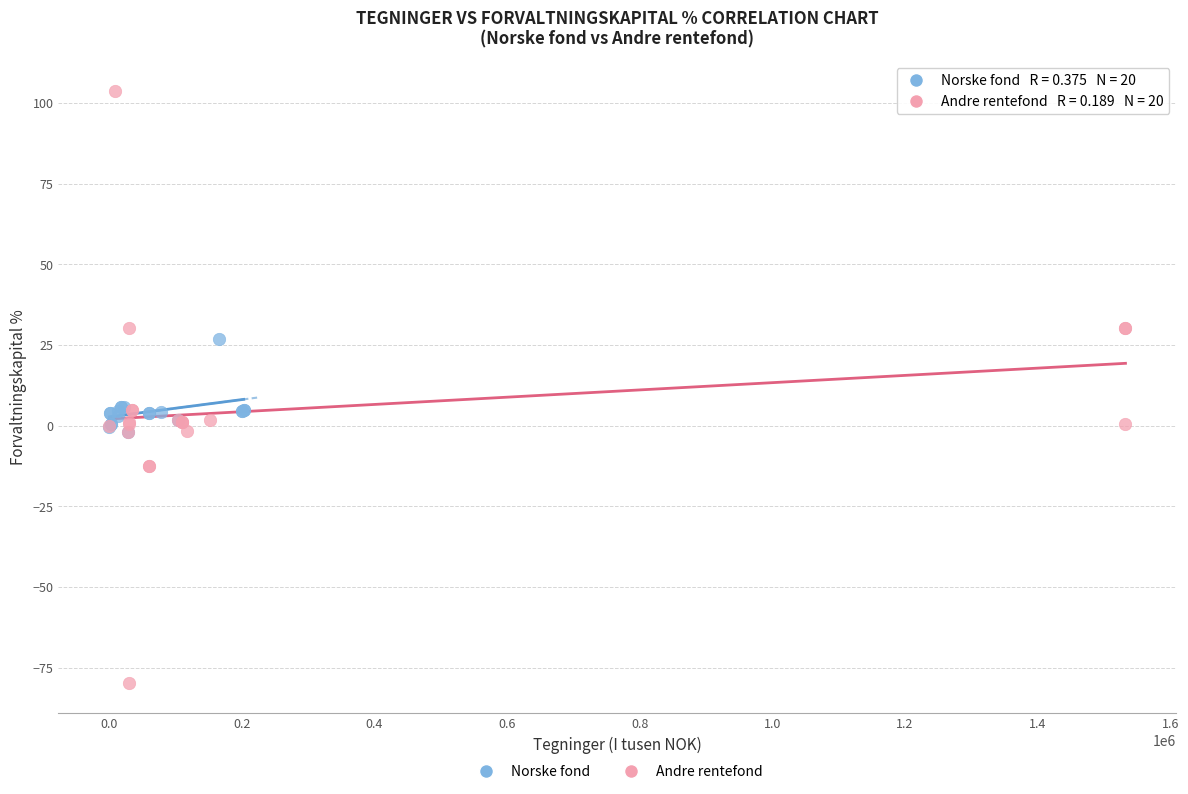

Which series reaches the maximum Y coordinate?

Andre rentefond